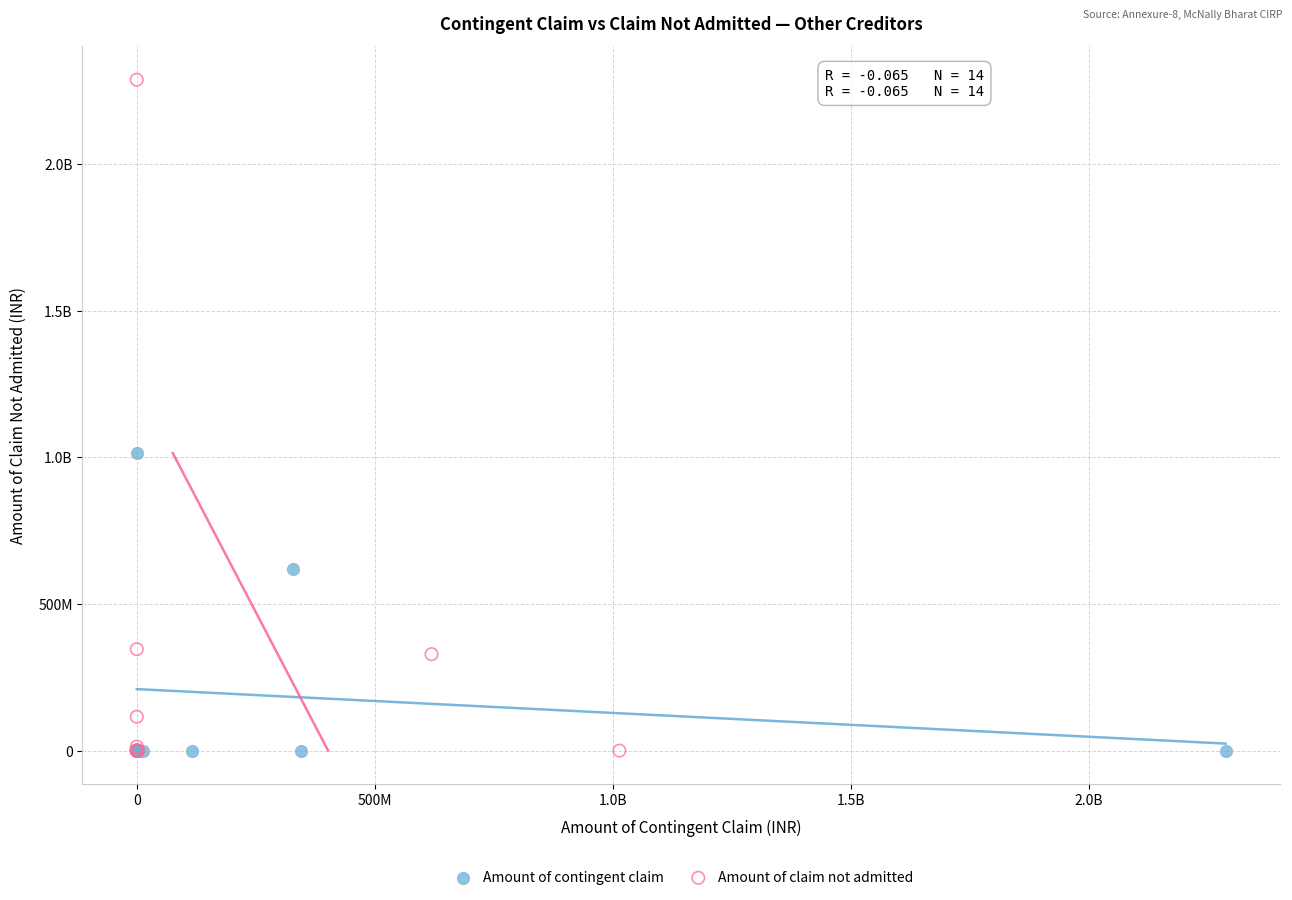

What are all the series names shown in the legend?

Amount of contingent claim, Amount of claim not admitted